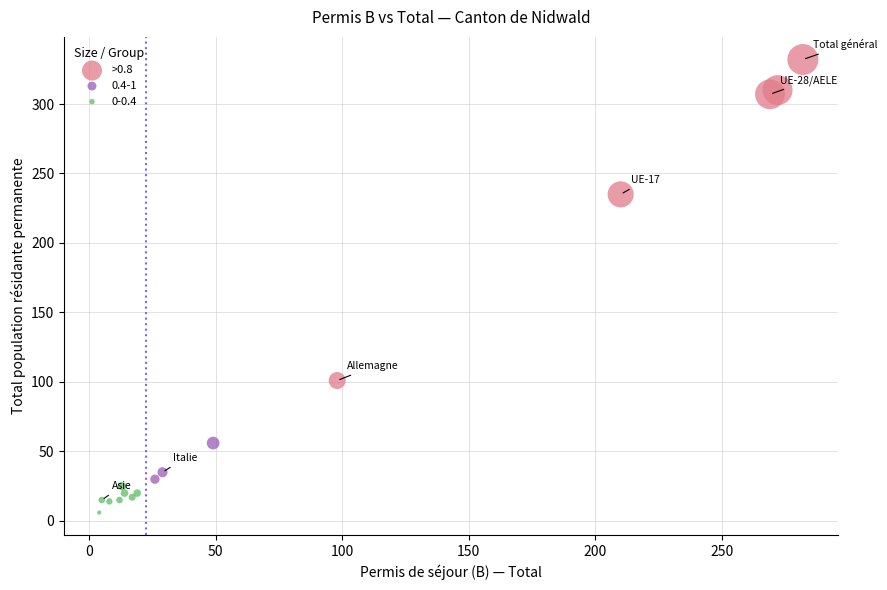

Which series contains the lowest Y value?

0-0.4